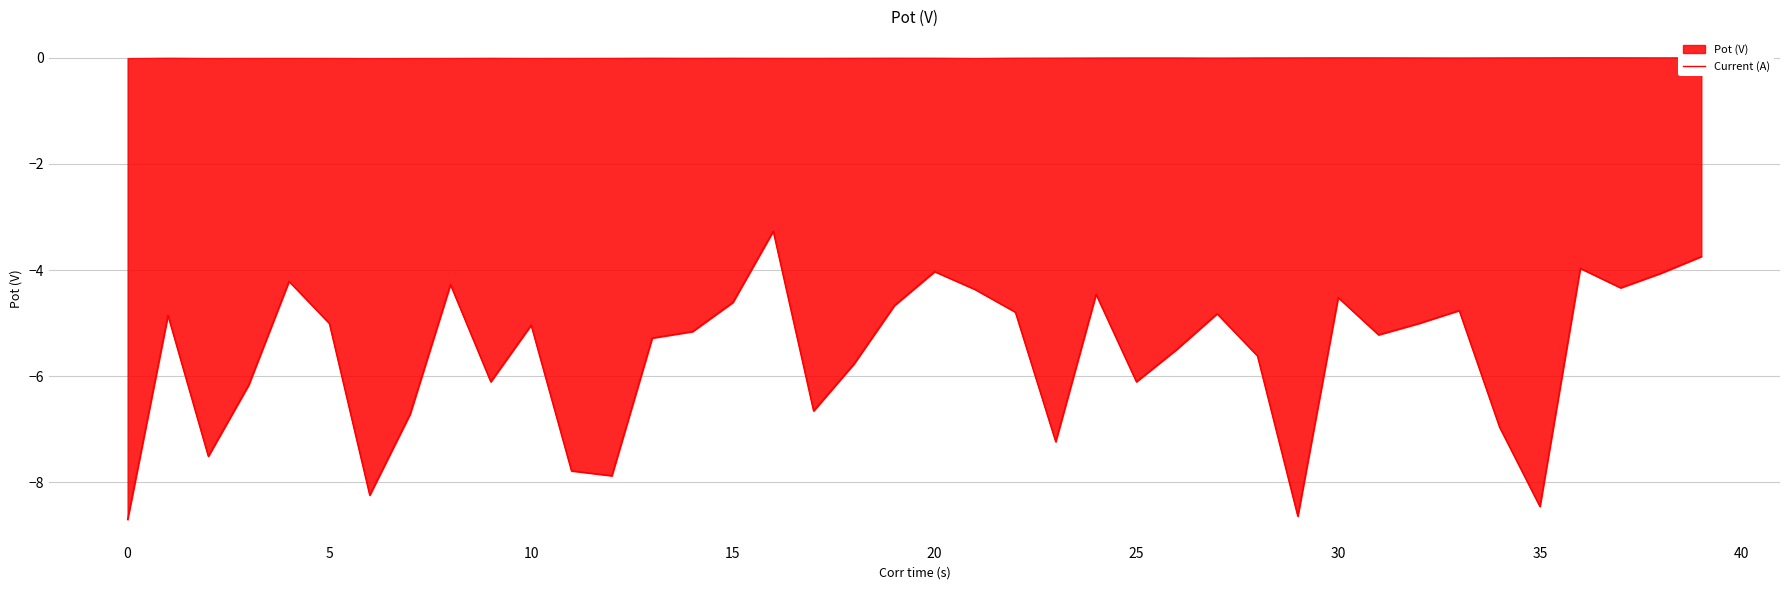

The chart shows a value of -4.7 at 19. True or false?

True